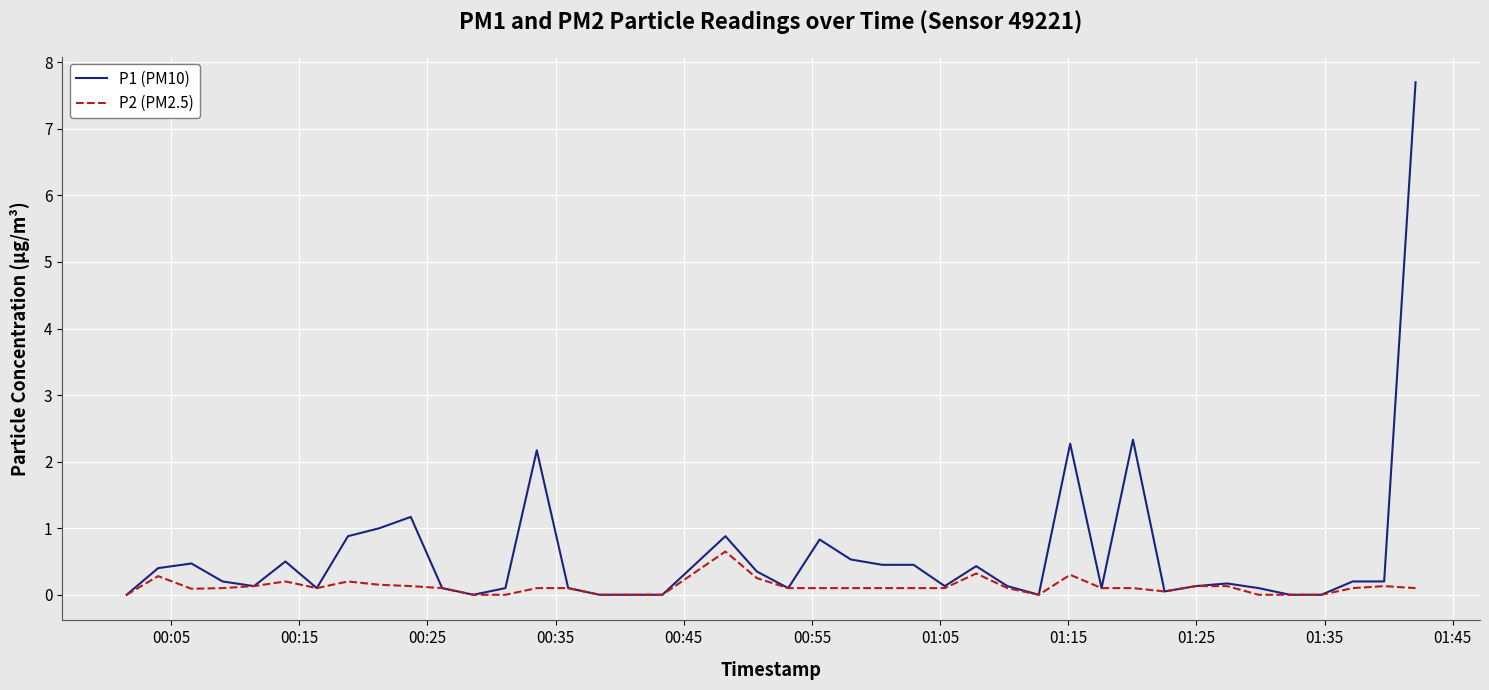

Which series has the largest total across all categories?

P1 (PM10)